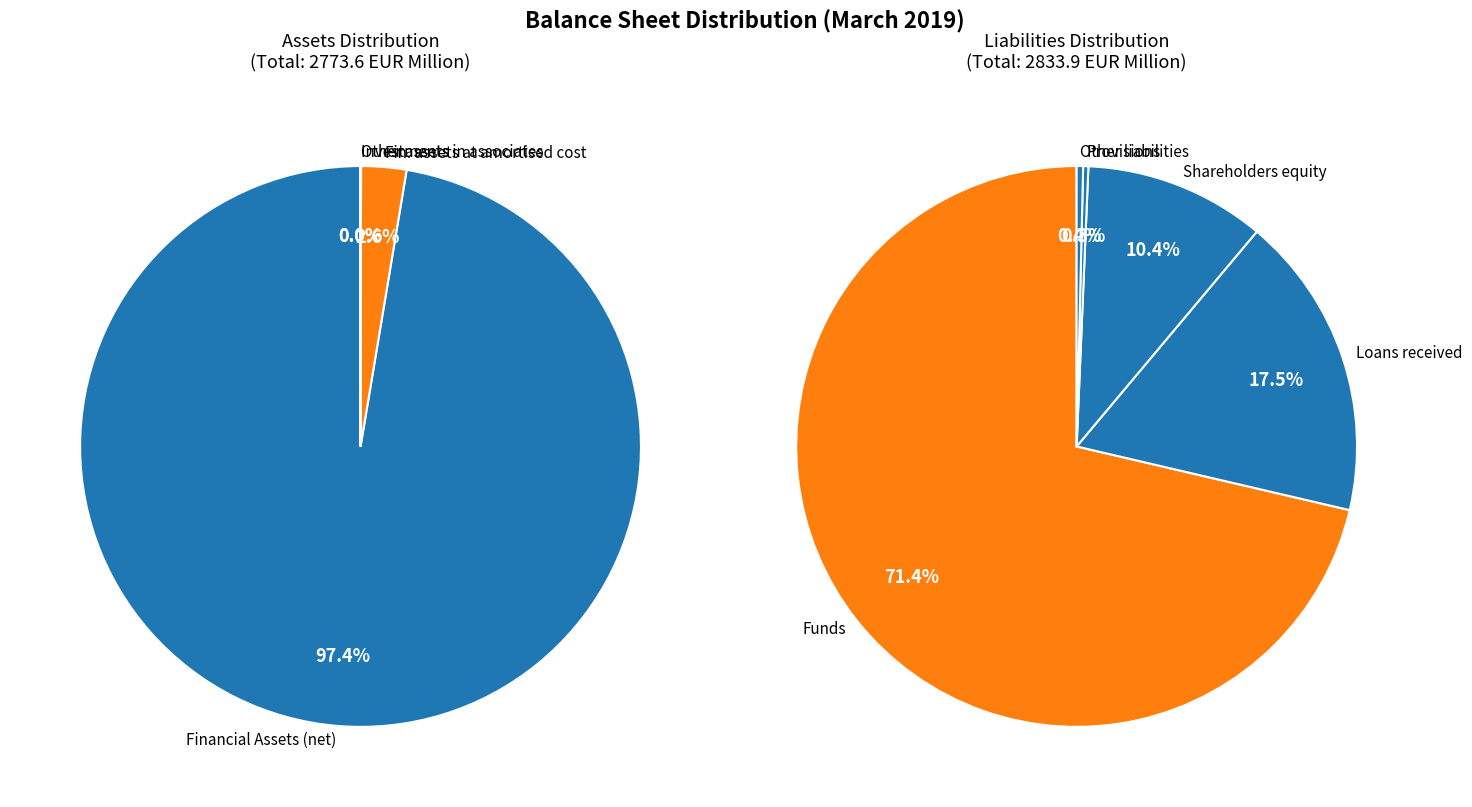

Which category accounts for the majority?

Financial Assets (net)